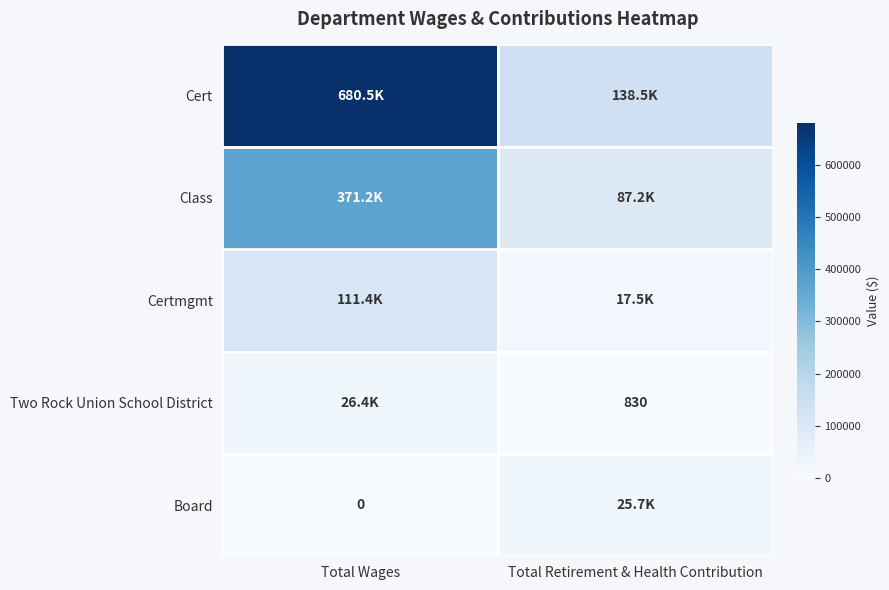

Which series has the largest range (max minus min)?

Cert